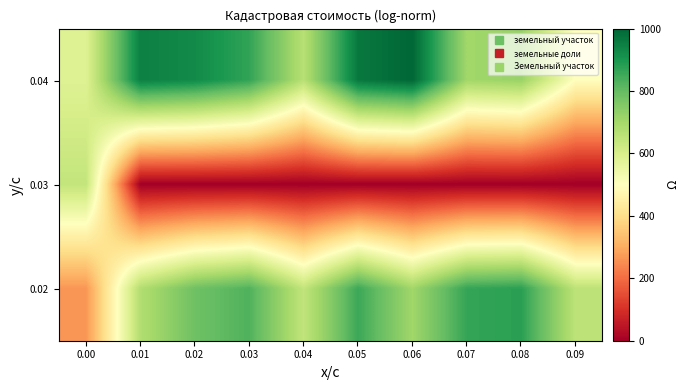

At 0.04, list the series in order from largest to smallest.

0.04, 0.02, 0.03